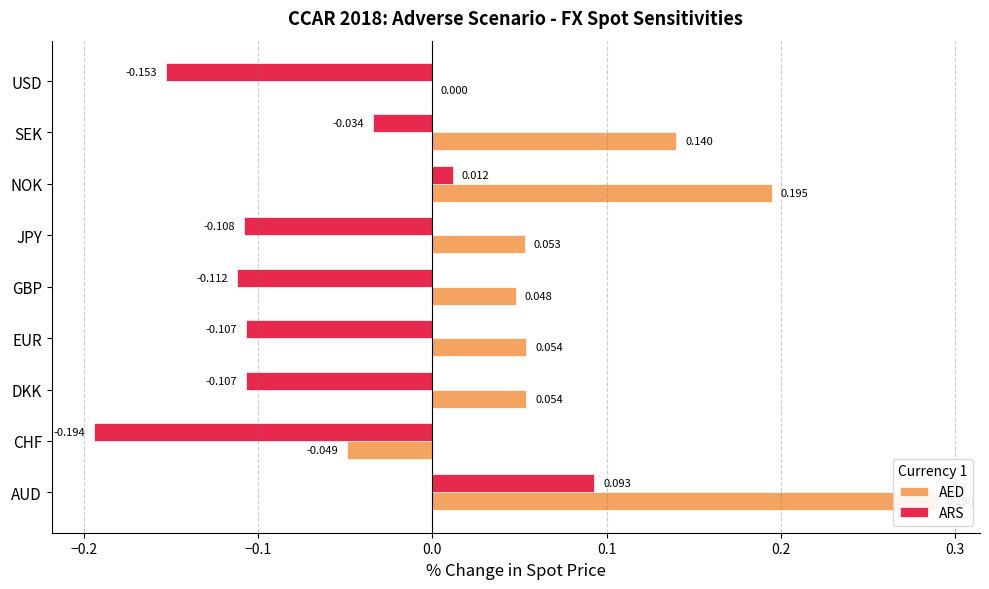

Is it true that ARS equals -0.1 at DKK?

True